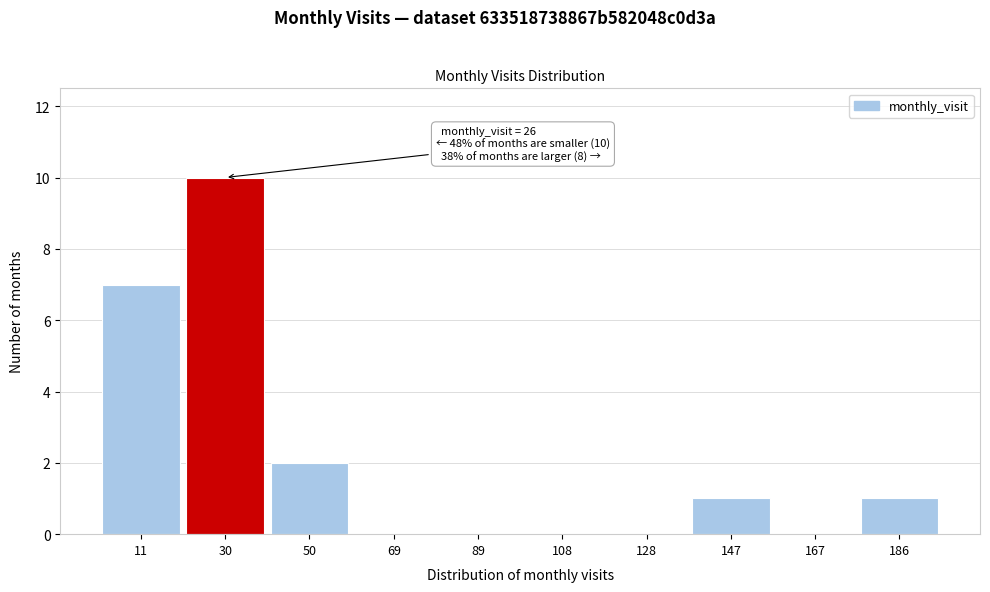

Over which range of the x-axis is the bar tallest?

20.5 to 40.0